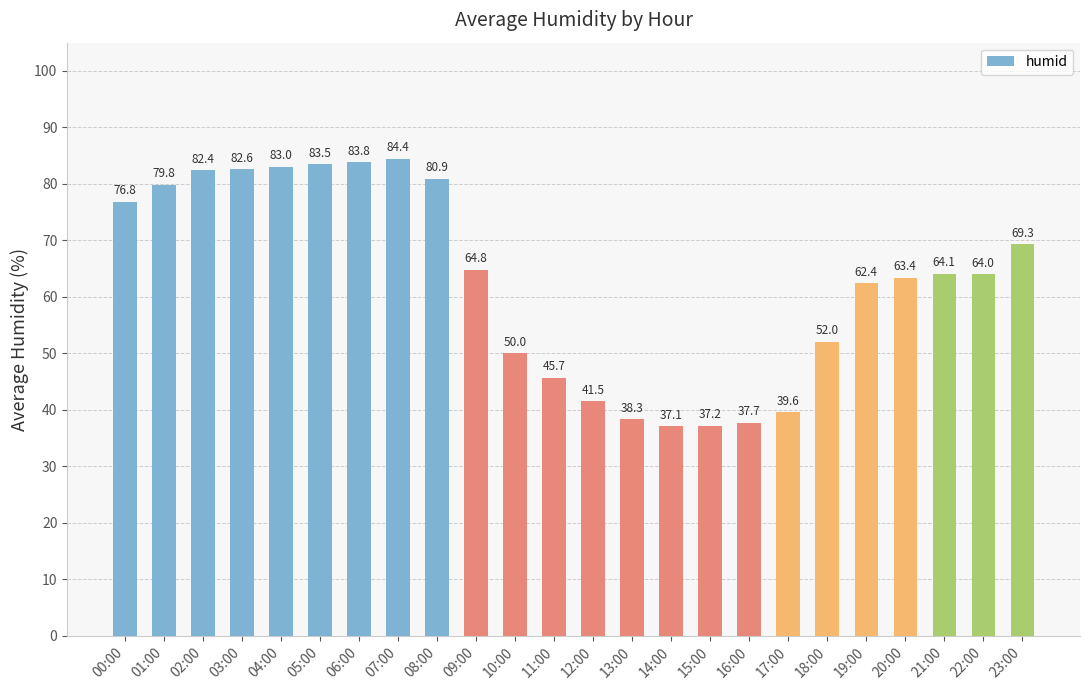

Does the chart contain any negative values?

No